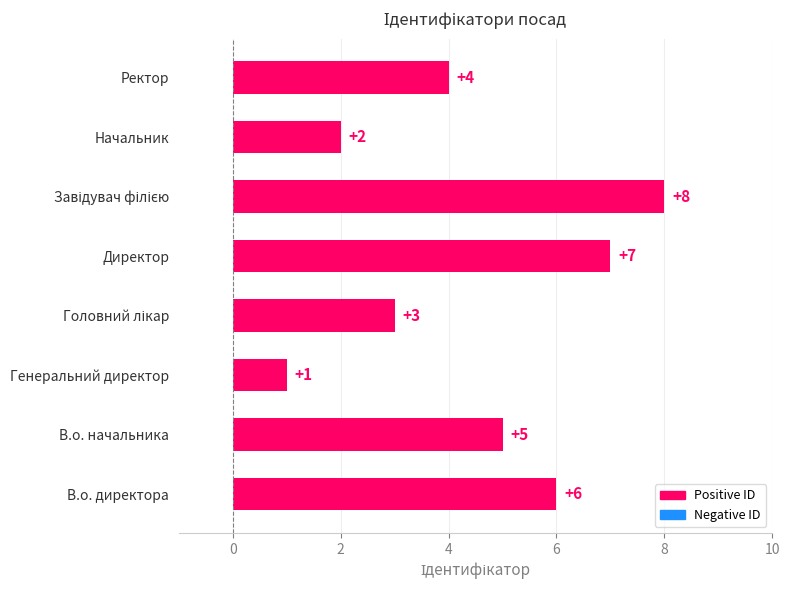

Count the values in the range 3 to 7.

5